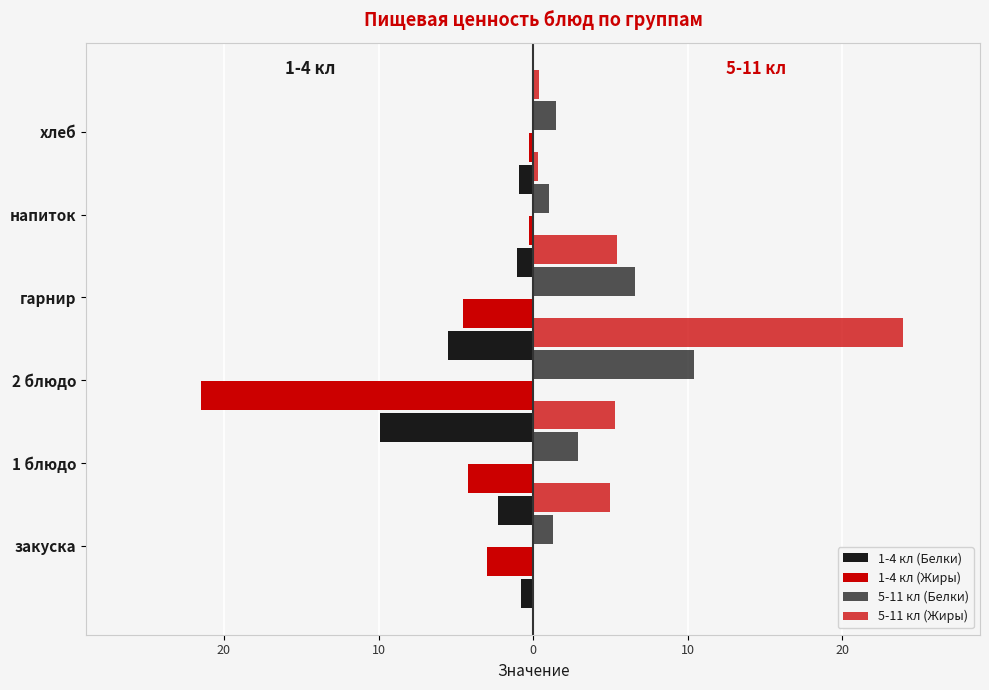

How many data points in 1-4 кл (Белки) are above -1?

2